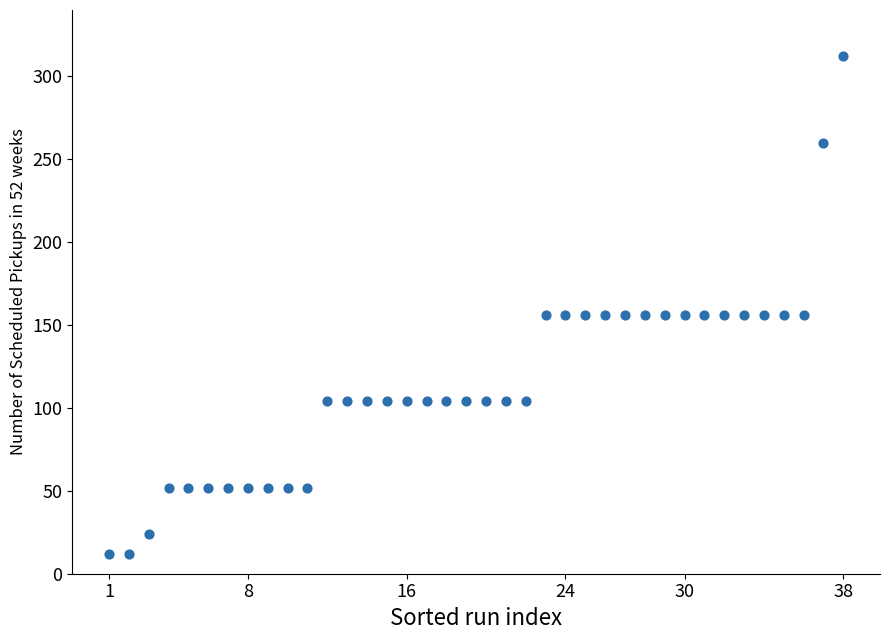

What is the range of Y values (max minus min)?

300